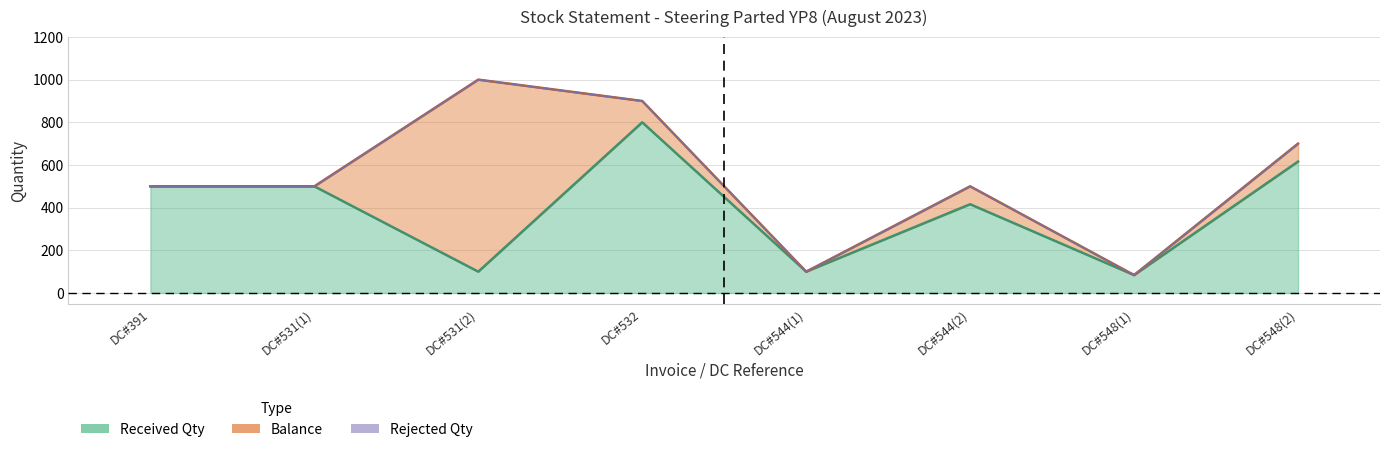

What is the label of the 8th point from the left?

DC#548(2)